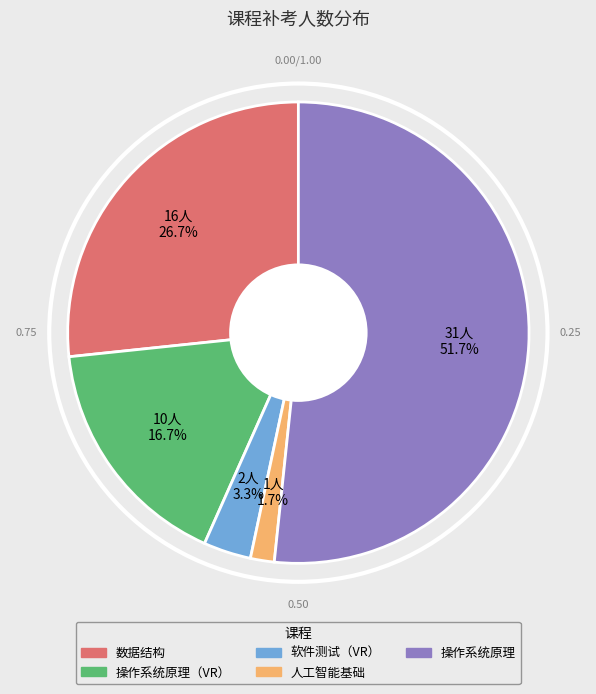

The 数据结构 slice represents 27% of the pie. True or false?

True